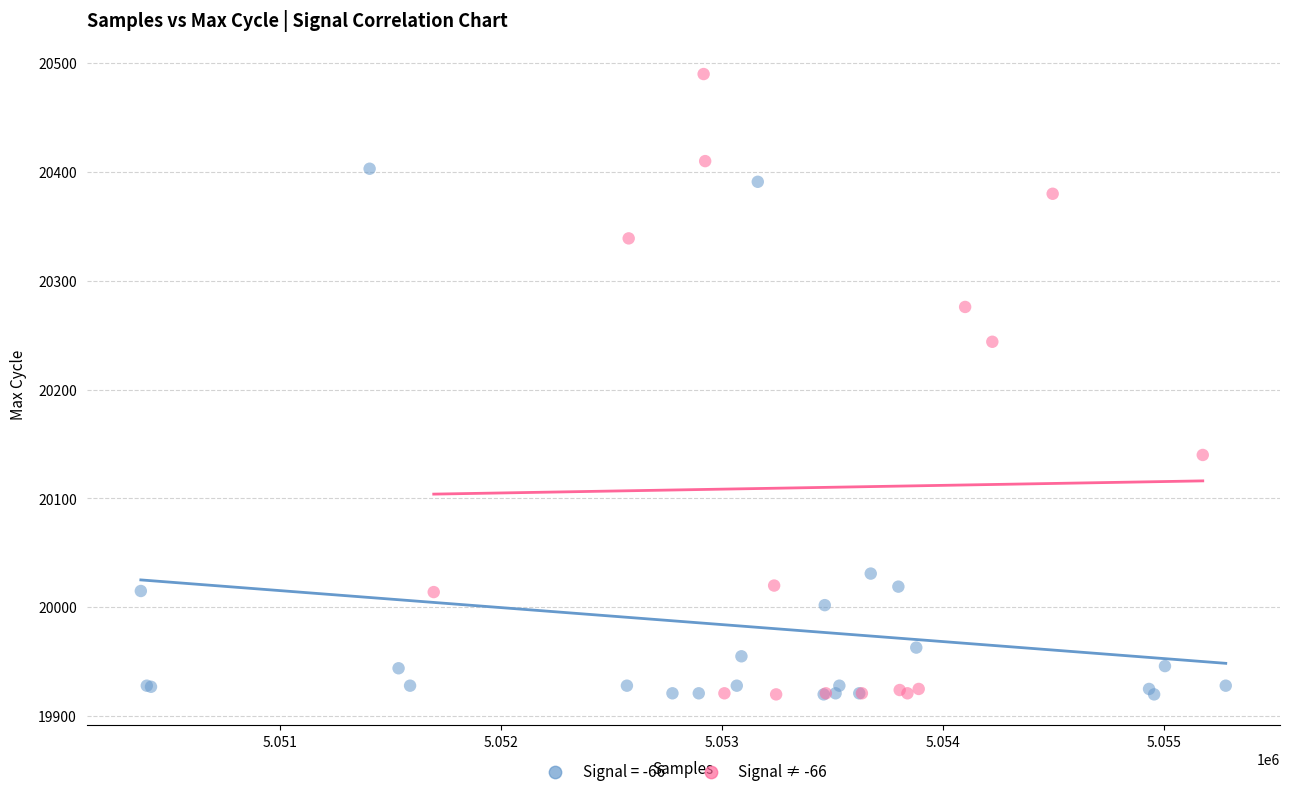

Which series has the largest Y range (max minus min)?

Signal ≠ -66